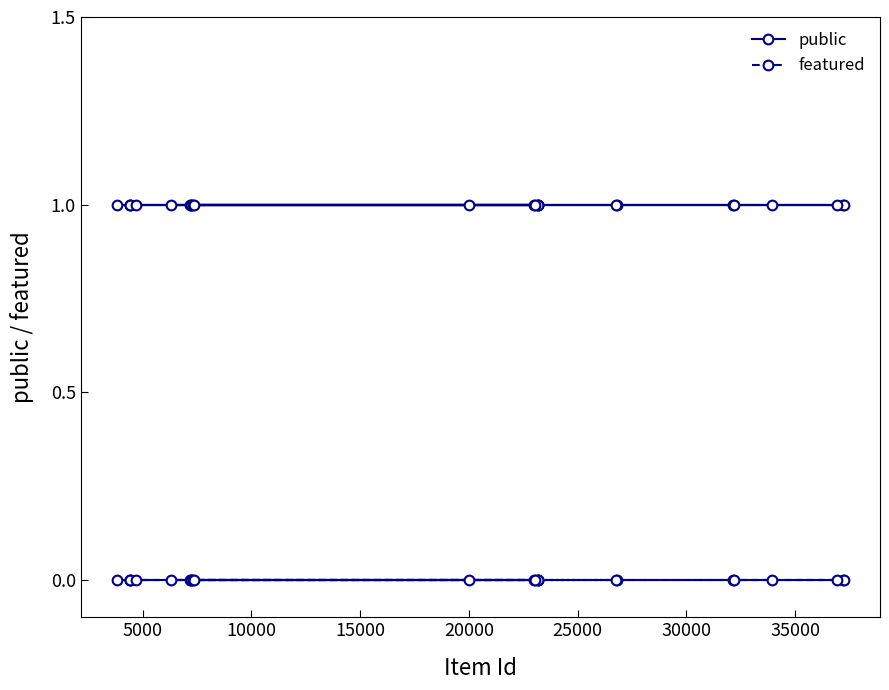

Reading right to left, what are all the values shown in this chart?

public: 1	1	1	1	1	1	1	1	1	1	1	1	1	1	1	1	1	1	1	1	1	1	1	1	1
featured: 0	0	0	0	0	0	0	0	0	0	0	0	0	0	0	0	0	0	0	0	0	0	0	0	0